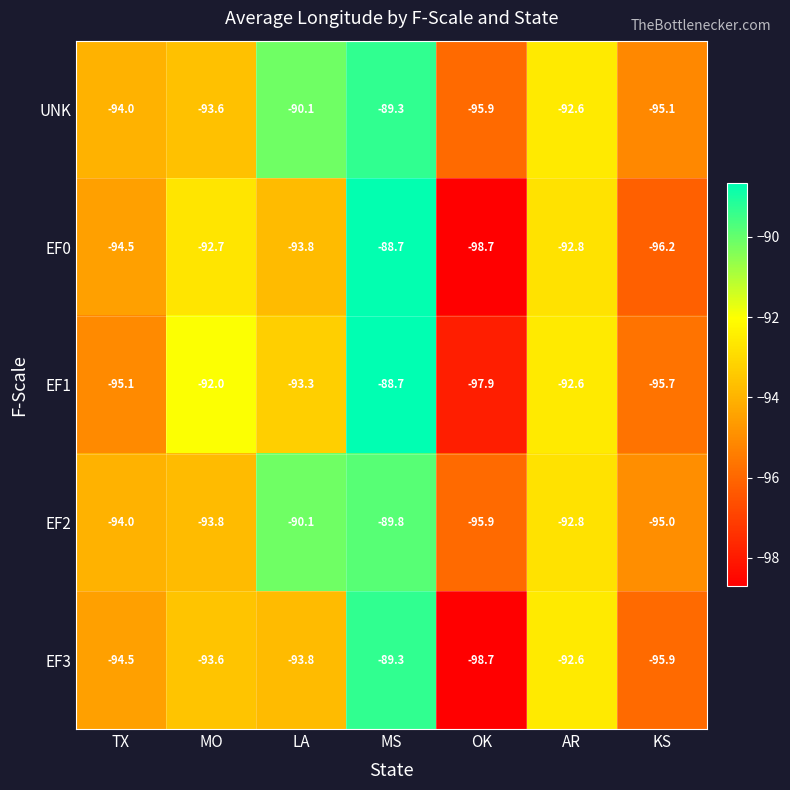

Which category has the lowest value across all series?

OK